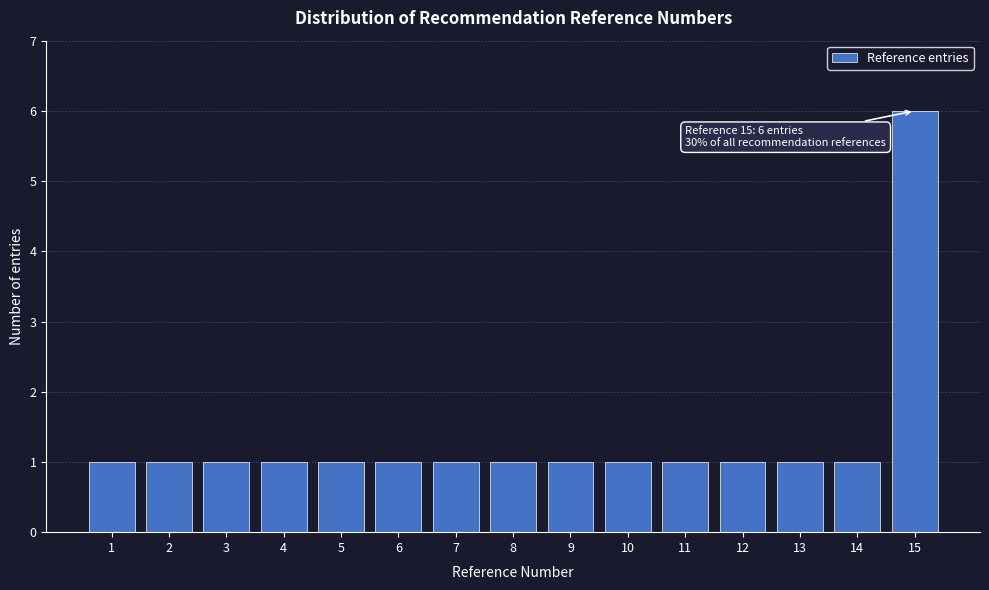

Reading left to right, list all the values displayed in this chart.

1=1	2=1	3=1	4=1	5=1	6=1	7=1	8=1	9=1	10=1	11=1	12=1	13=1	14=1	15=6